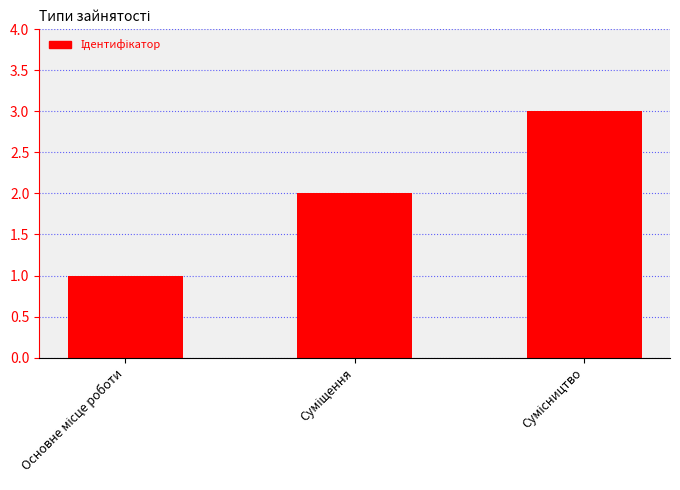

What is the sum of all values?

6